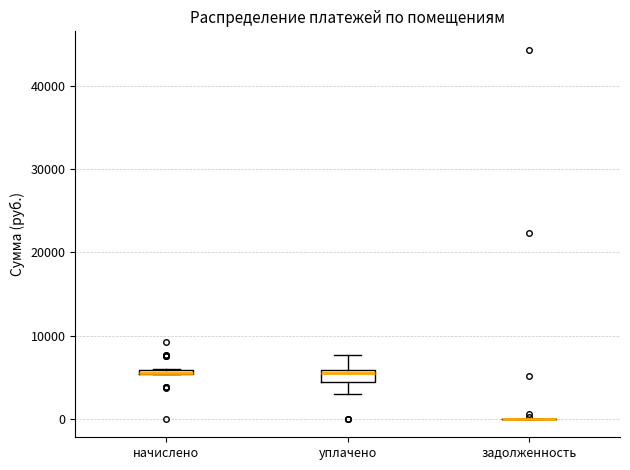

Comparing the boxes themselves (not the whiskers), which one is the tallest?

уплачено